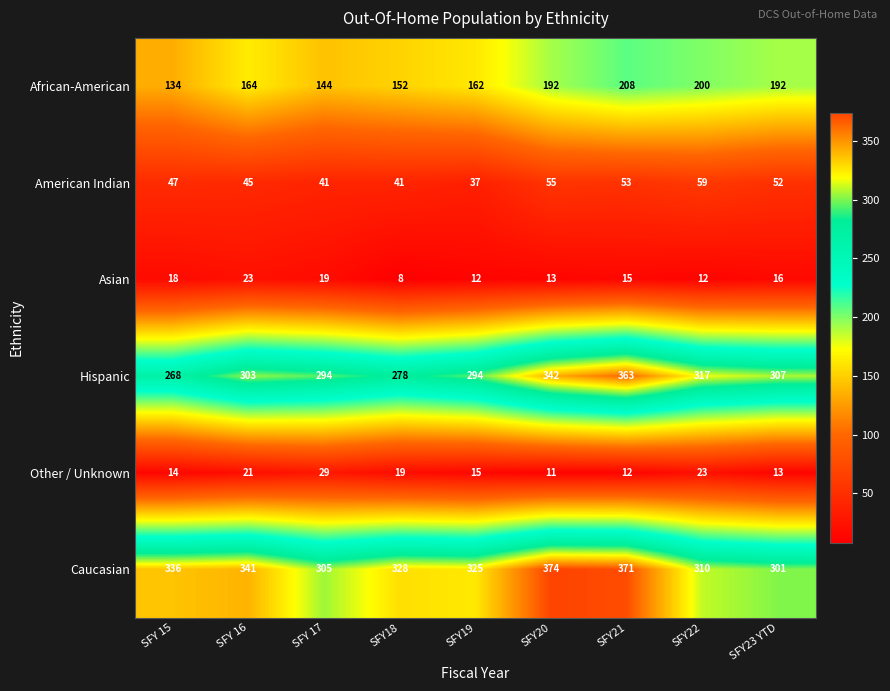

Which series changed the most between SFY 17 and SFY20?

Caucasian